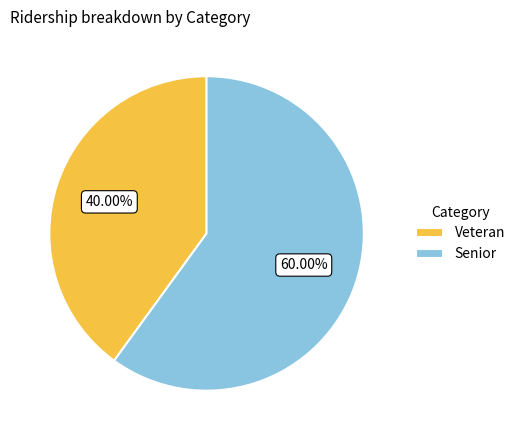

What is the smallest slice in the pie chart?

Veteran